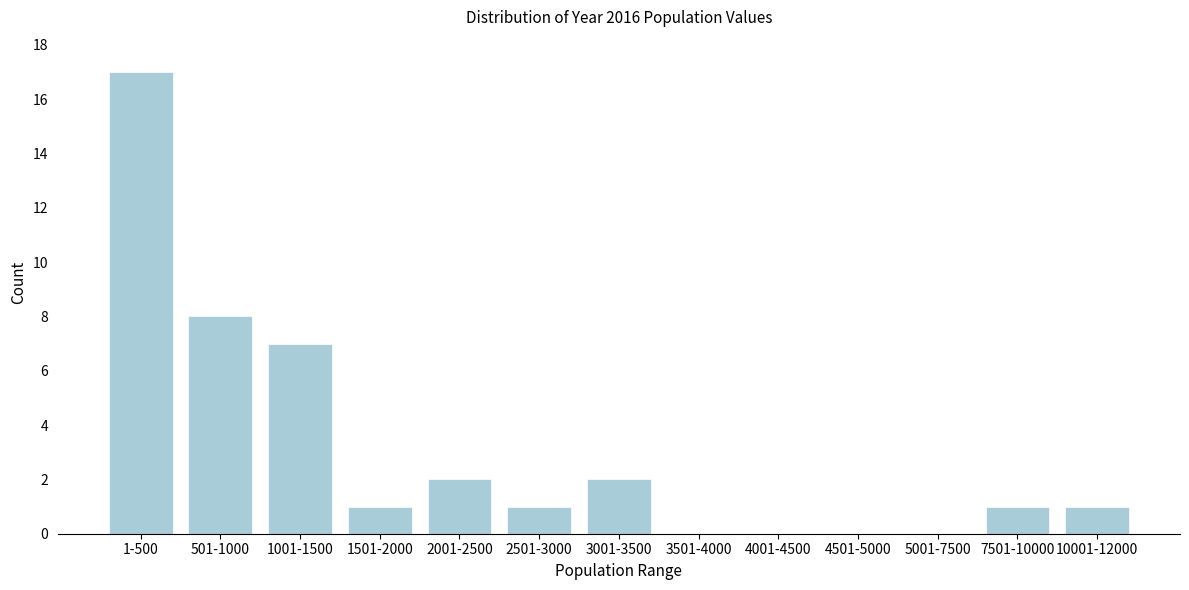

Reading left to right, extract all data points from this chart.

1-500=17	501-1000=8	1001-1500=7	1501-2000=1	2001-2500=2	2501-3000=1	3001-3500=2	3501-4000=0	4001-4500=0	4501-5000=0	5001-7500=0	7501-10000=1	10001-12000=1